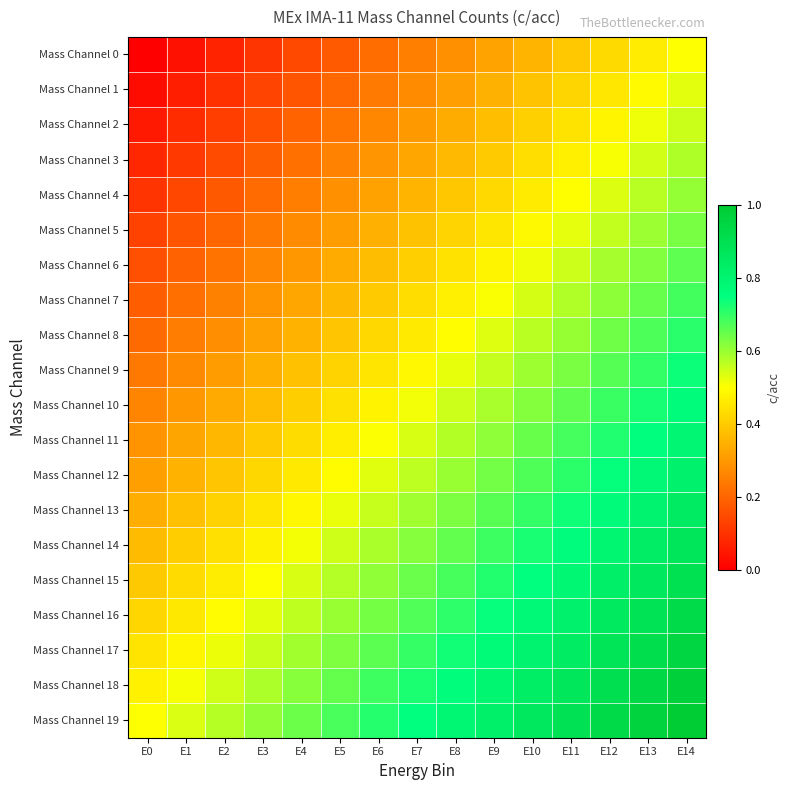

What is the total value across all series at E11?

12.9